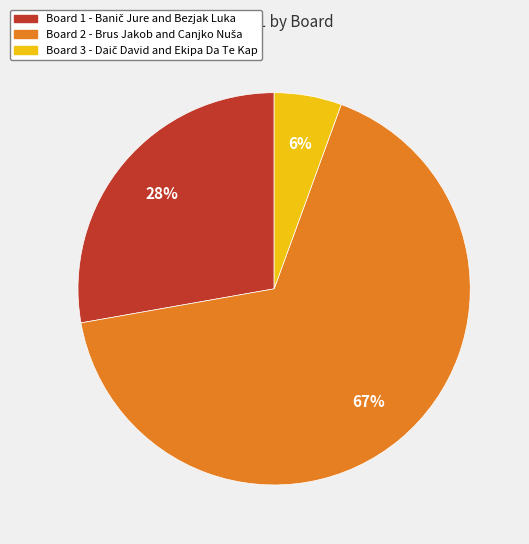

Which slice is the smallest?

Board 3